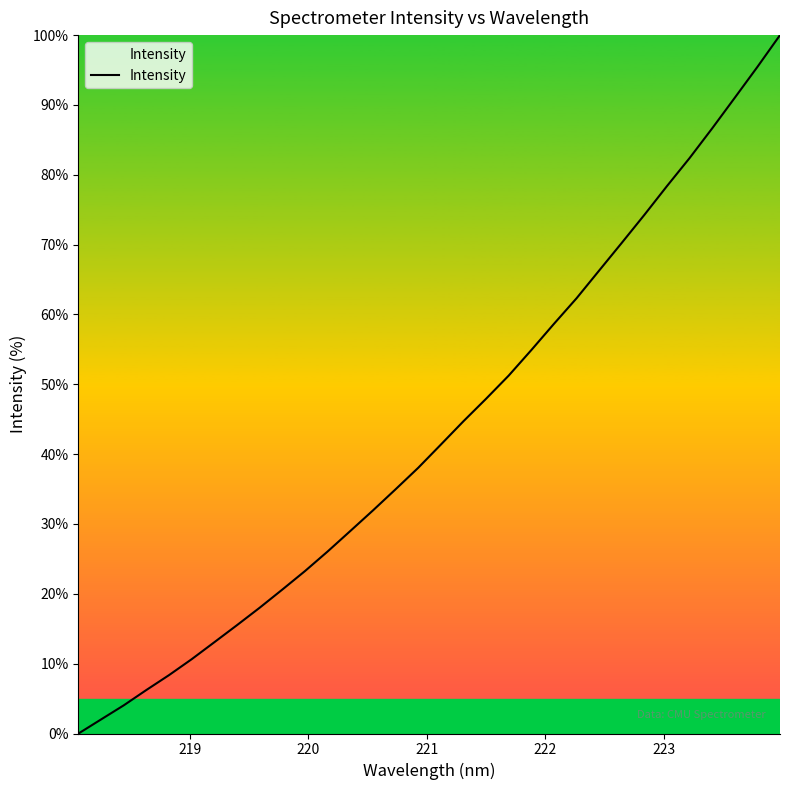

Is this an area chart (filled region under the line)?

Yes